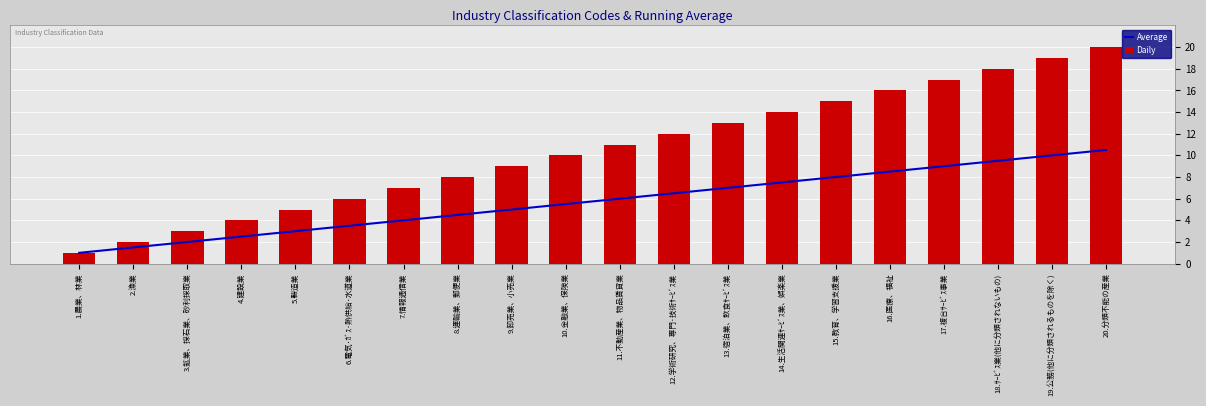

Is it true that Average equals 4.1 at 13.宿泊業、飲食ｻｰﾋﾞｽ業?

False